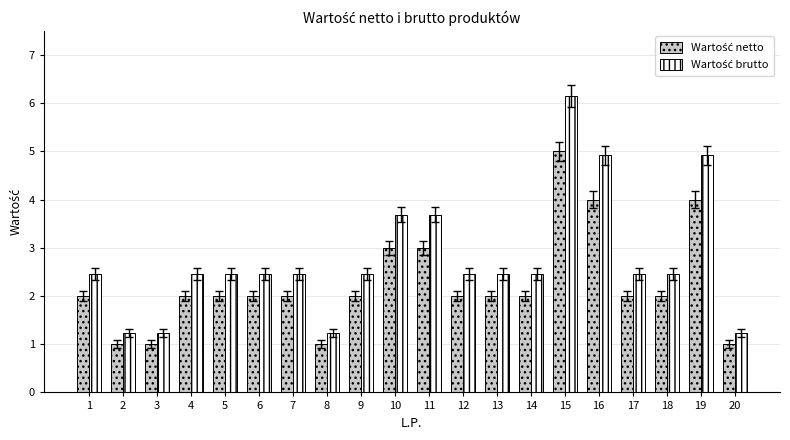

What is the total value across all series at 20?

2.2